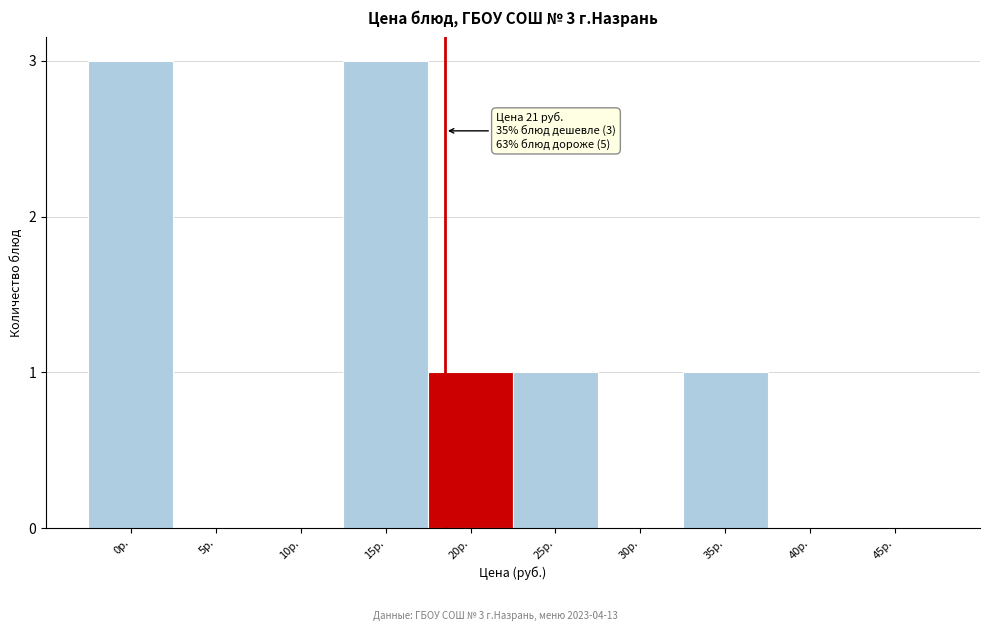

Reading right to left, extract all data points from this chart.

45р.=0	40р.=0	35р.=1	30р.=0	25р.=1	20р.=1	15р.=3	10р.=0	5р.=0	0р.=3